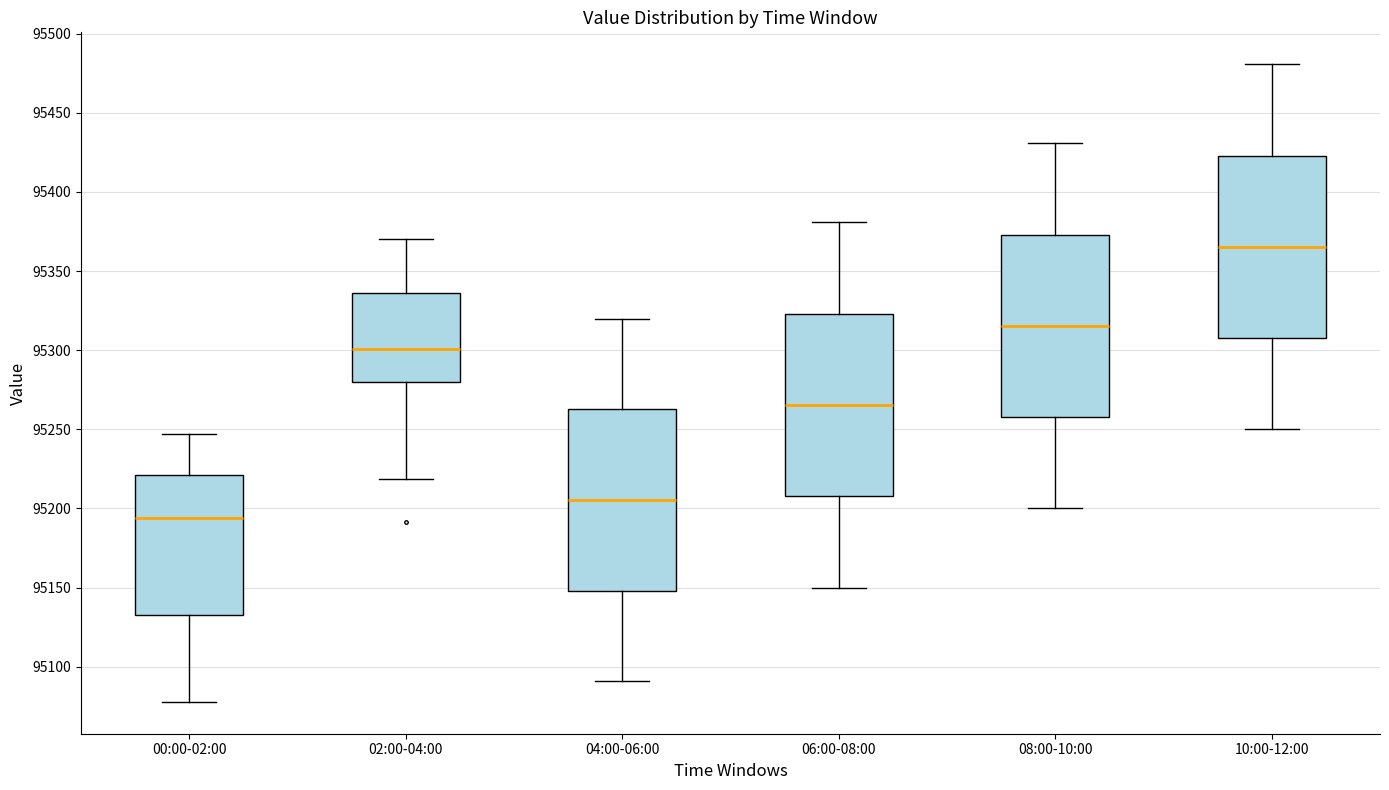

Which box has the highest median line?

10:00-12:00